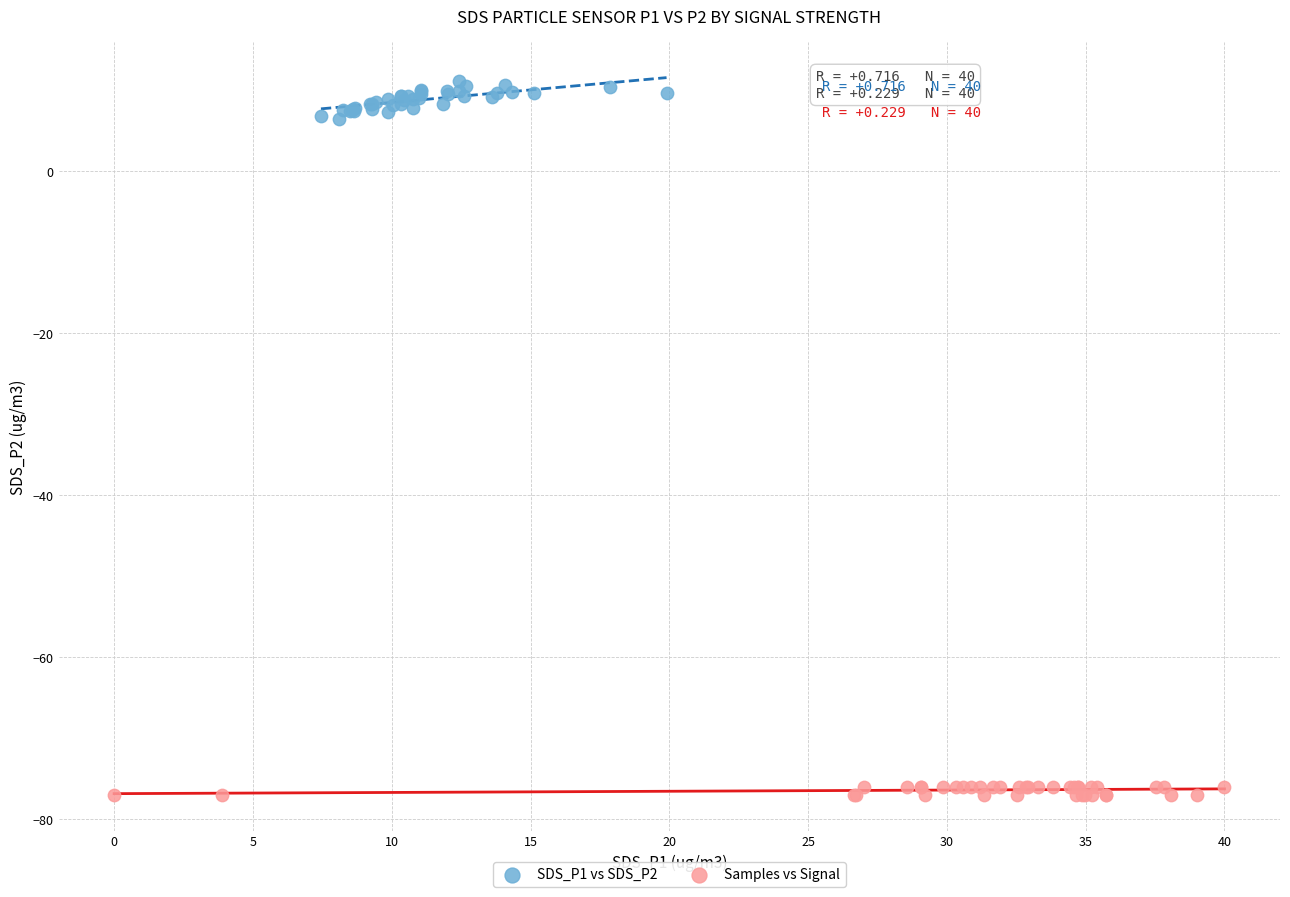

What are all the series names shown in the legend?

SDS_P1 vs SDS_P2, Samples vs Signal